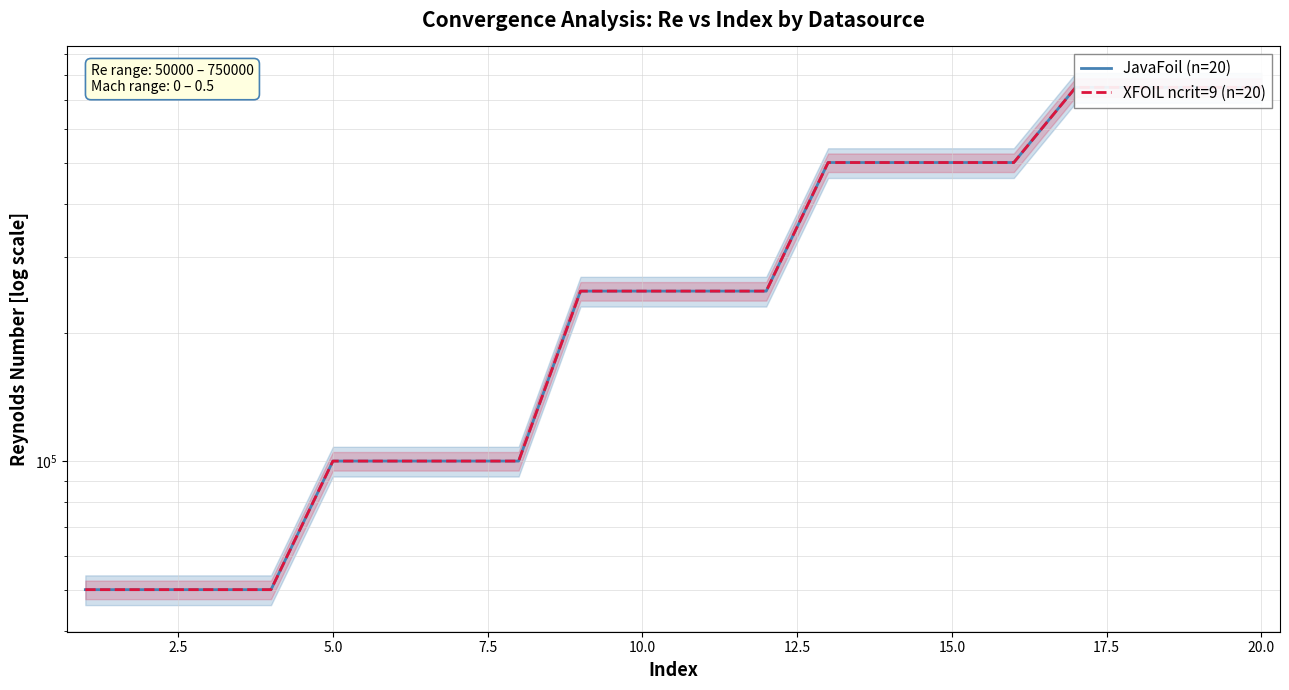

True or false: XFOIL ncrit=9 (n=20) and JavaFoil (n=20) cross at least once.

False